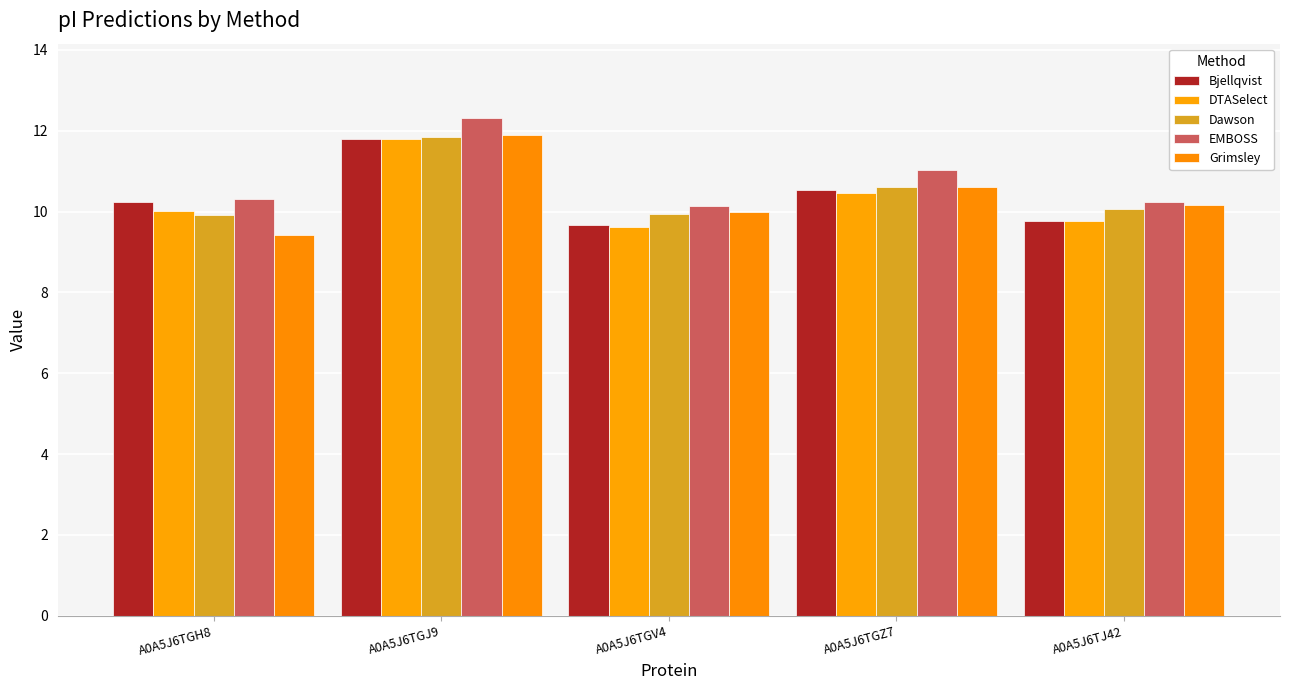

What is the label of the 3rd bar from the right?

A0A5J6TGV4